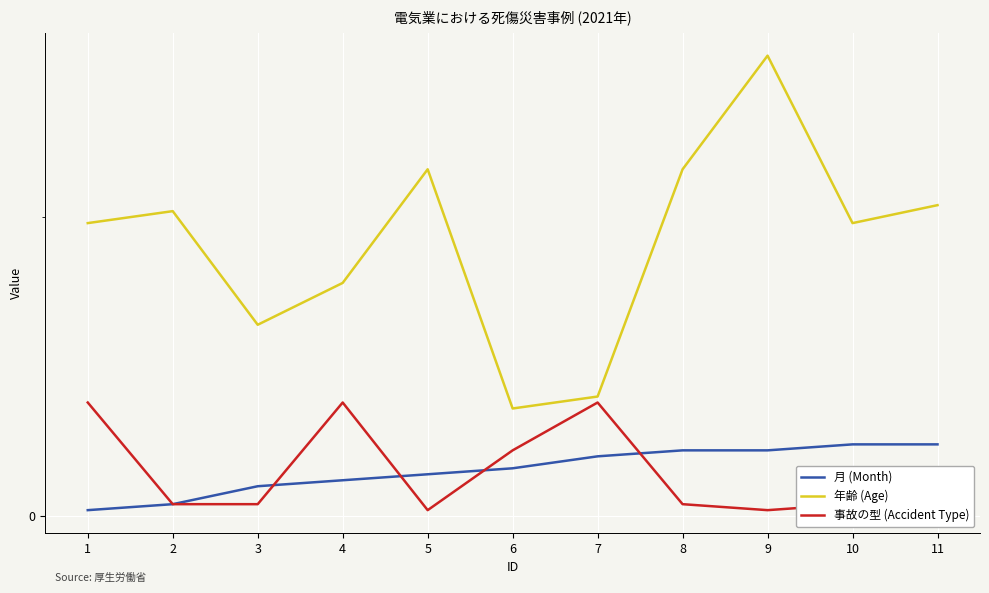

Reading left to right, list all the values displayed in this chart.

月 (Month): 1=1	2=2	3=5	4=6	5=7	6=8	7=10	8=11	9=11	10=12	11=12
年齢 (Age): 1=49	2=51	3=32	4=39	5=58	6=18	7=20	8=58	9=77	10=49	11=52
事故の型 (Accident Type): 1=19	2=2	3=2	4=19	5=1	6=11	7=19	8=2	9=1	10=2	11=2